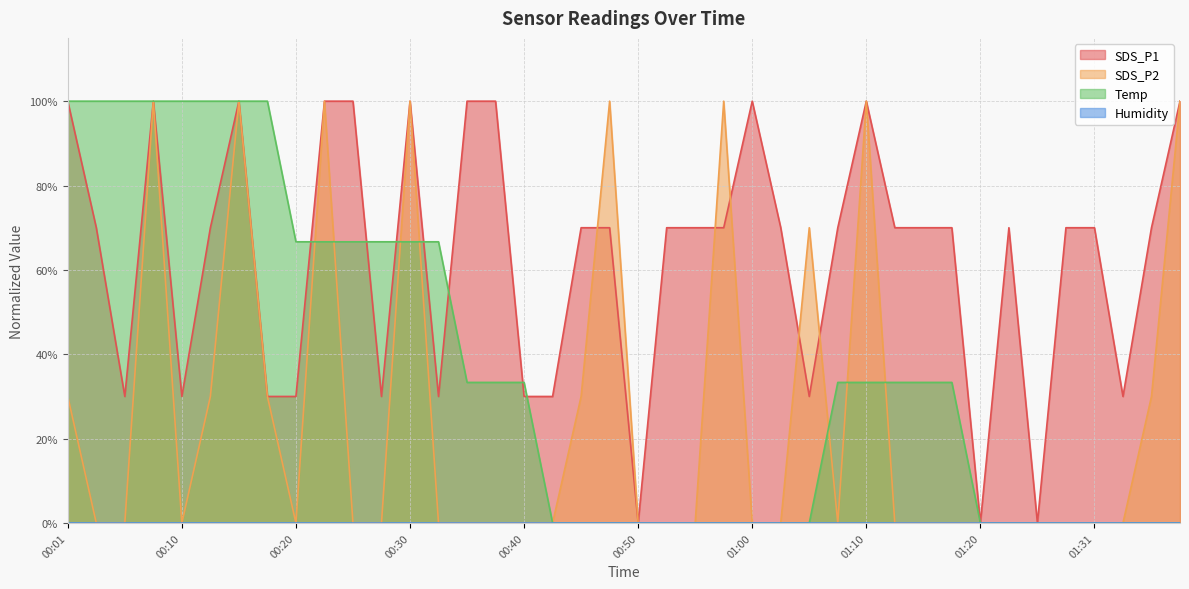

Which has a higher value, 00:10 or 00:06?

00:10